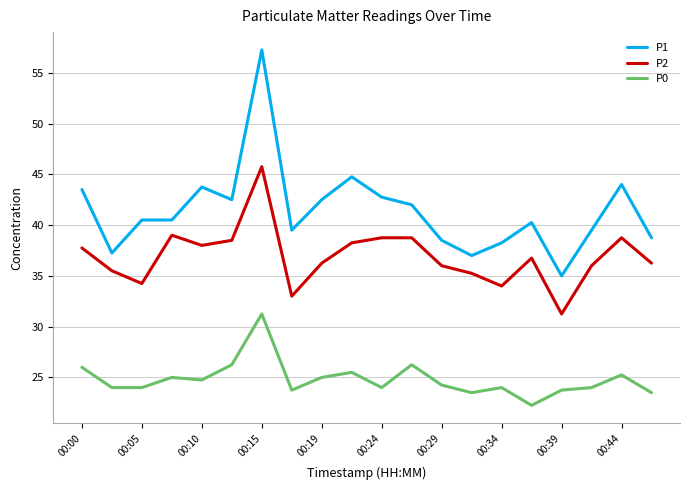

What is the average value of the P1 series?

41.4